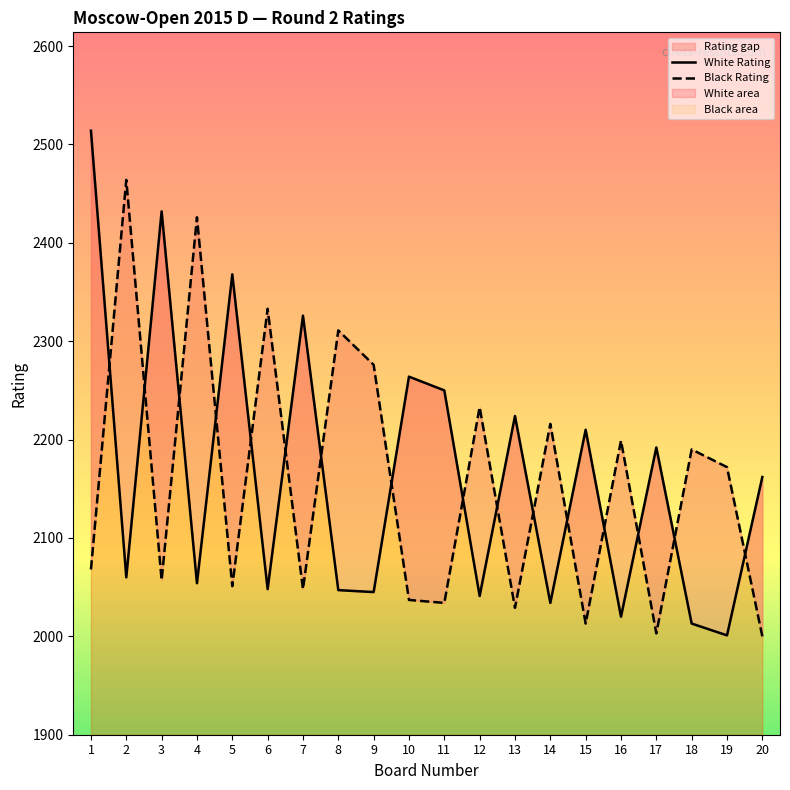

Is it true that Black Rating equals 2172 at 19?

True